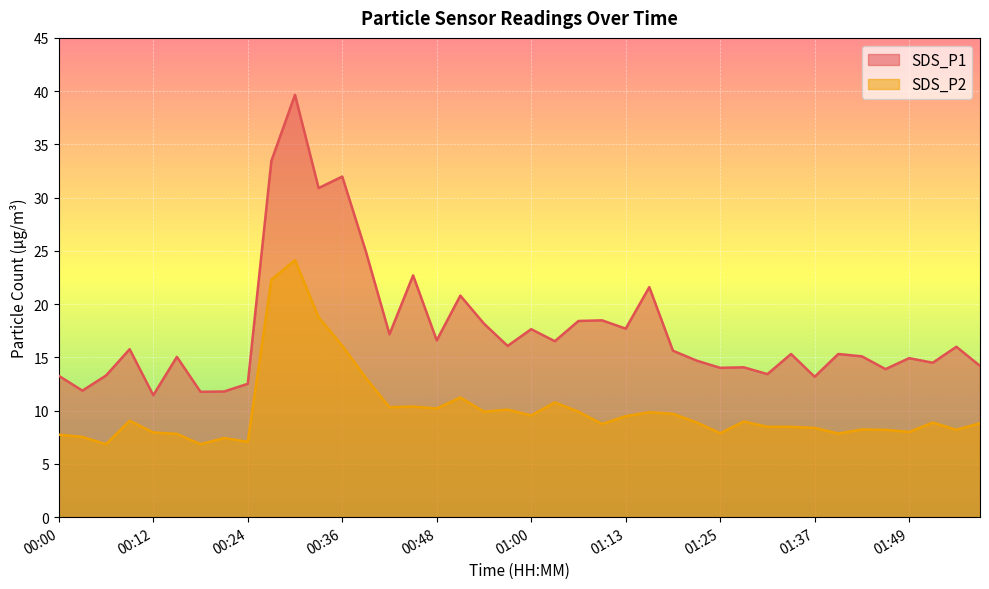

Does the chart display data point markers on the line(s)?

No